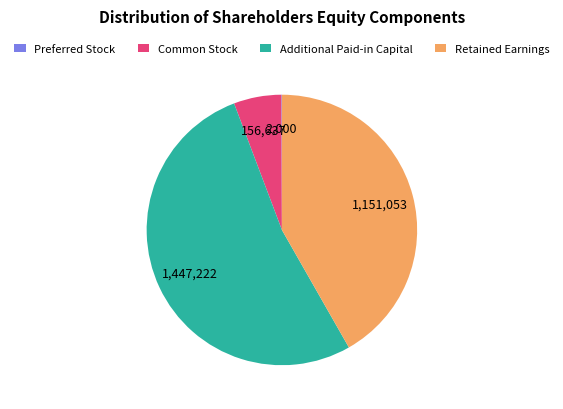

True or false: Retained Earnings accounts for 42% of the total.

True